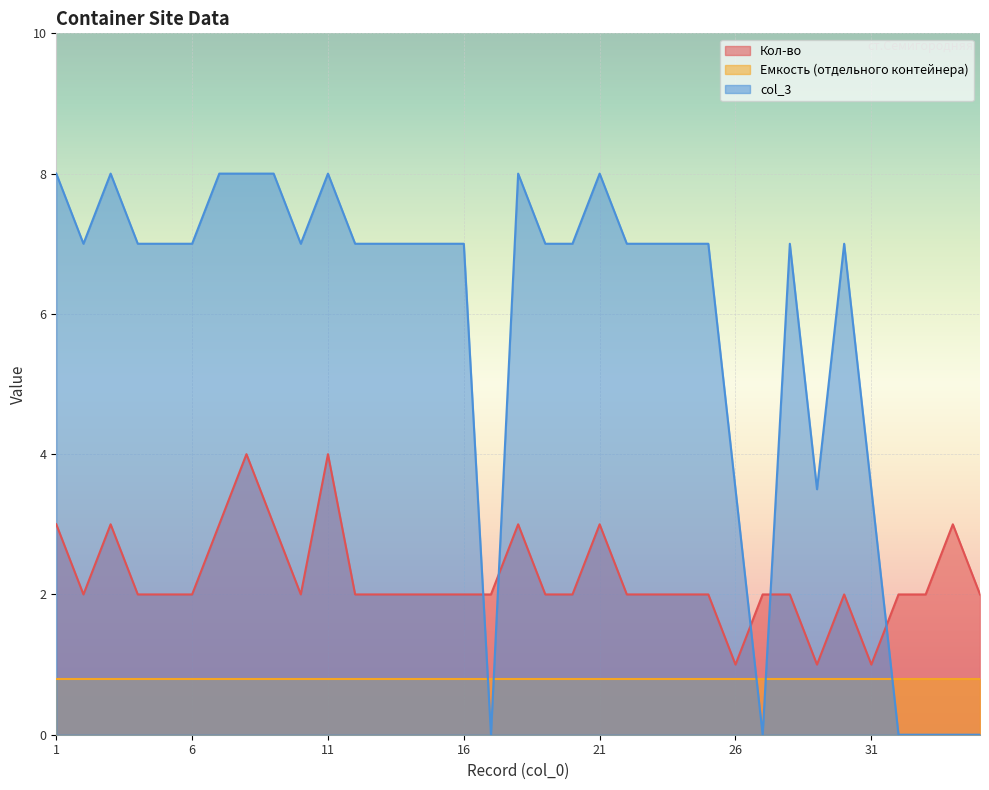

True or false: col_3 has more than 1 interior local peaks.

True